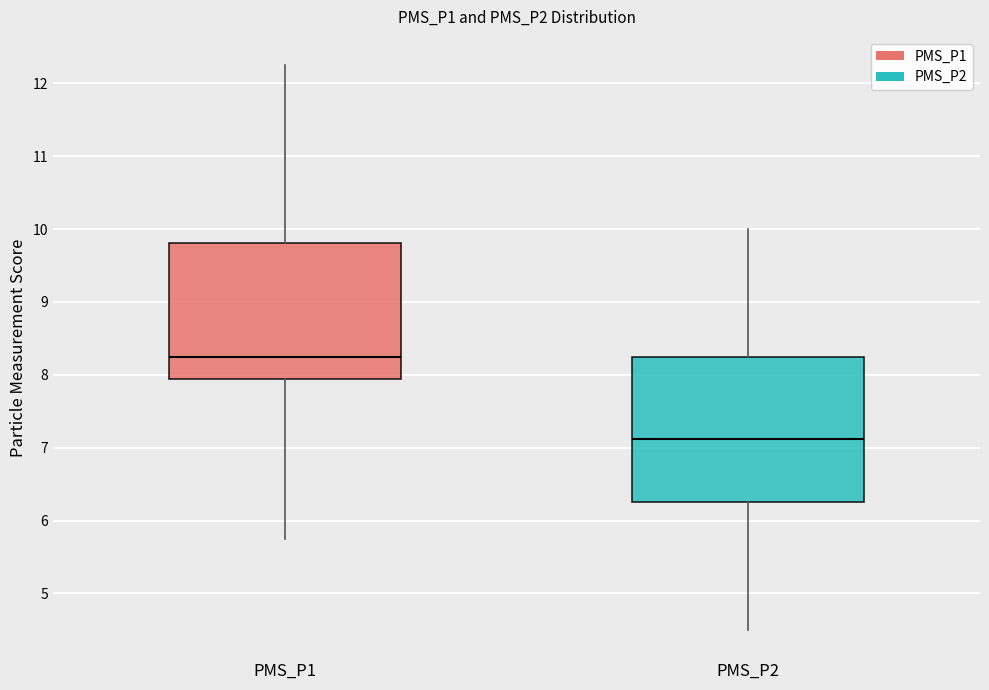

Comparing the boxes themselves (not the whiskers), which one is the tallest?

PMS_P2